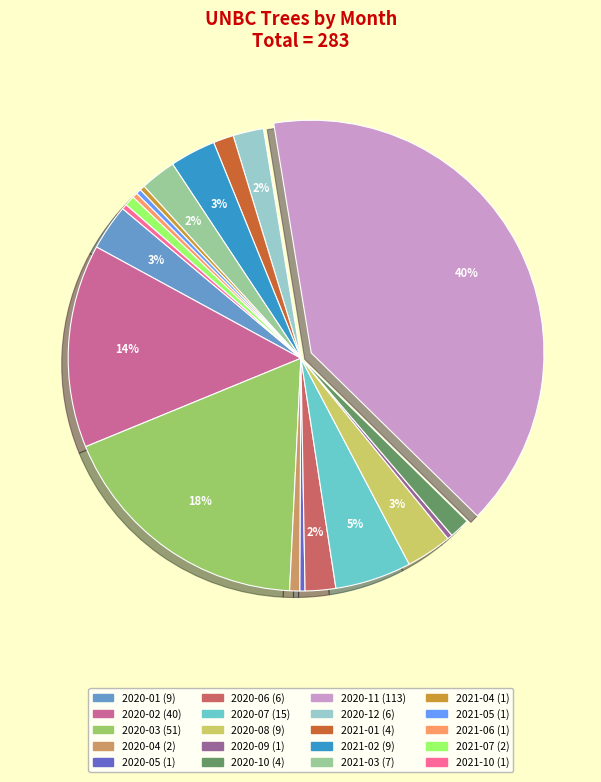

To the nearest percent, what is the average slice percentage?

5%